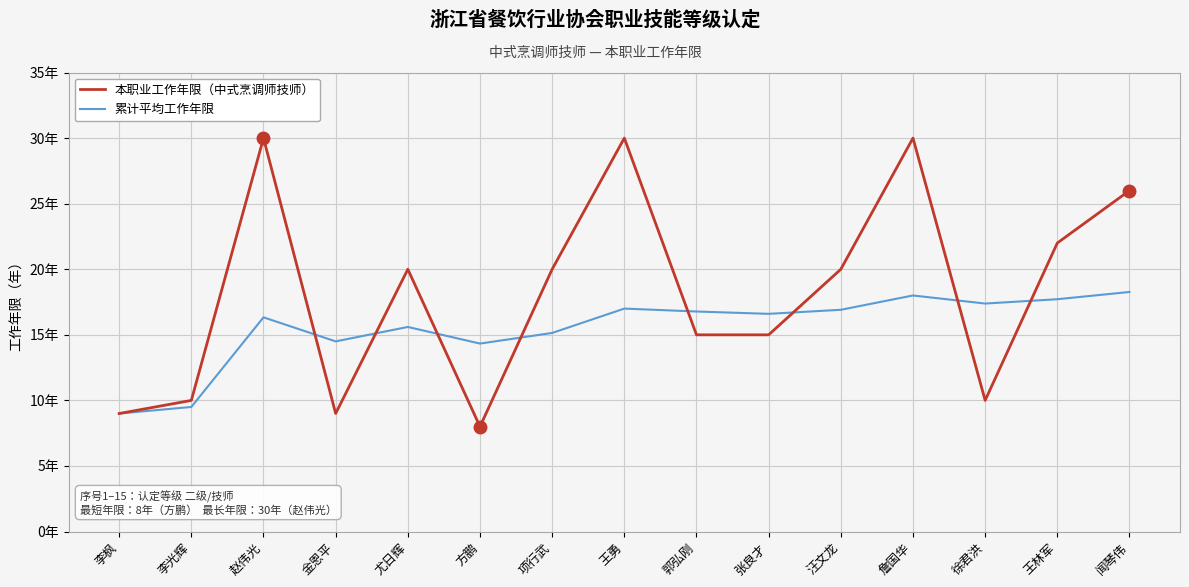

What are all the series names shown in the legend?

本职业工作年限（中式烹调师技师）, 累计平均工作年限